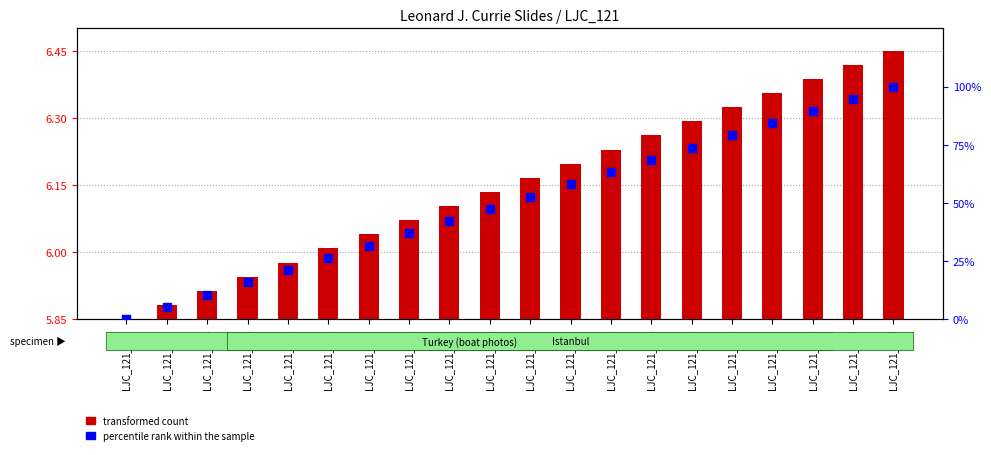

What are all the series names shown in the legend?

transformed count, percentile rank within the sample